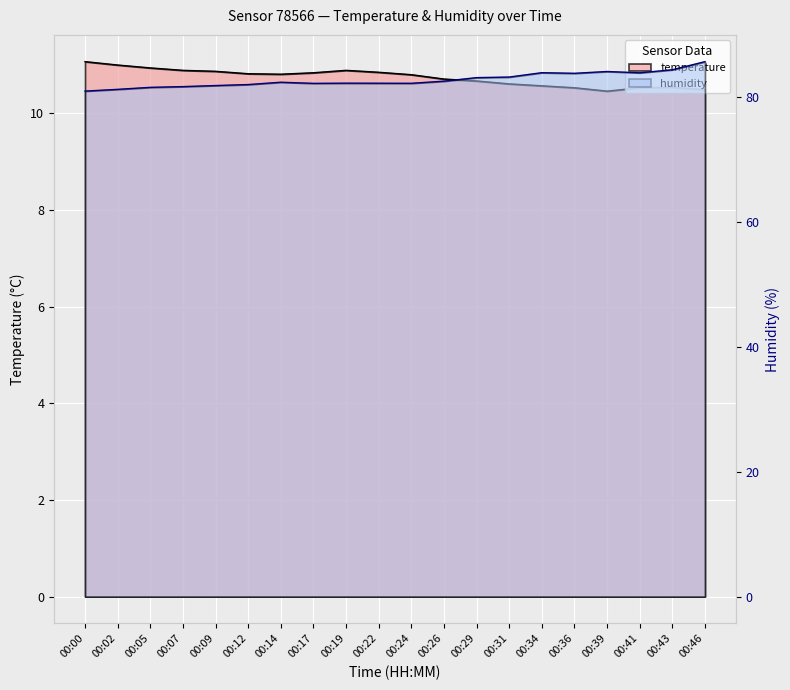

What are all the series names shown in the legend?

temperature, humidity